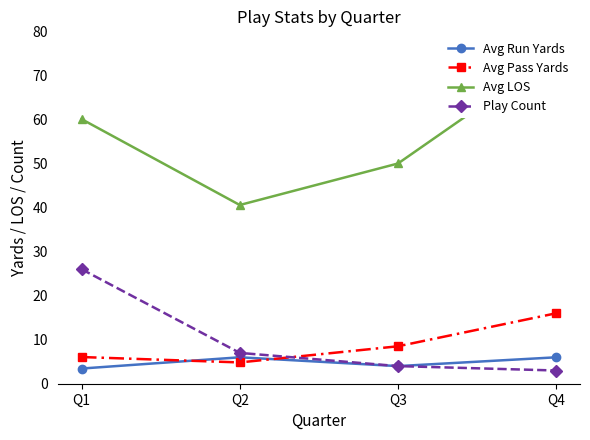

What is the average value of the Avg LOS series?

56.4